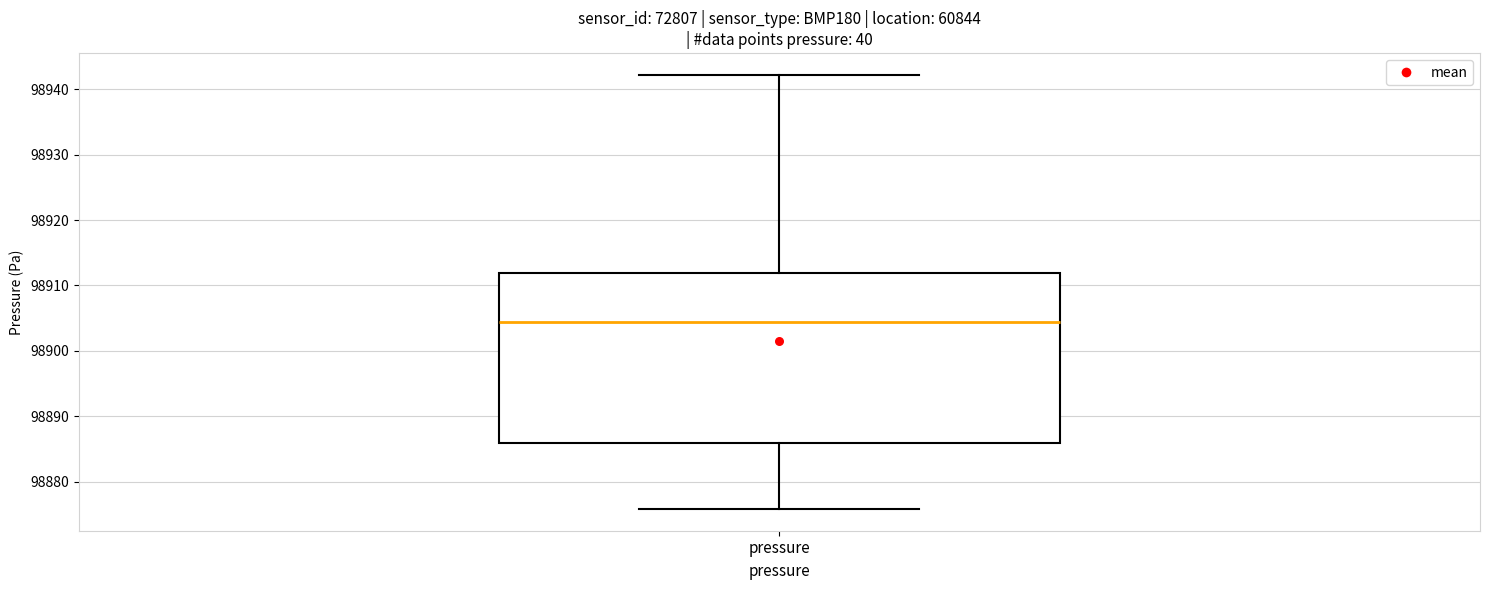

Transcribe this box plot: give where the median line is, the range the box spans, and where the two whiskers end, as read against the y-axis. The values are not printed on the chart, so give them approximately, as read against the axis.

median 98904, box 98886 to 98912, whiskers 98876 to 98942